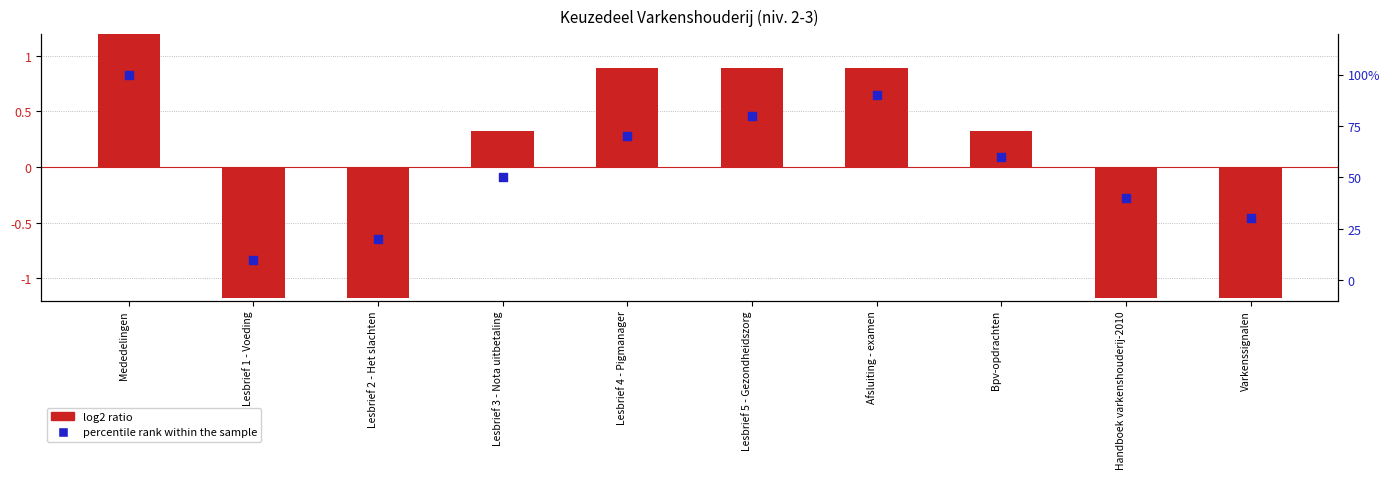

Which series contains the highest Y value?

percentile rank within the sample